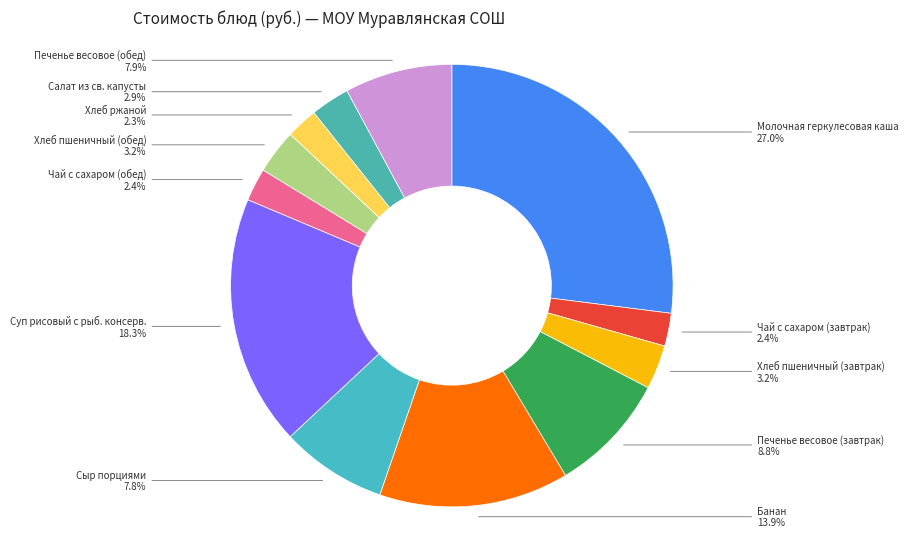

To the nearest percent, what portion does Хлеб ржаной represent?

2%